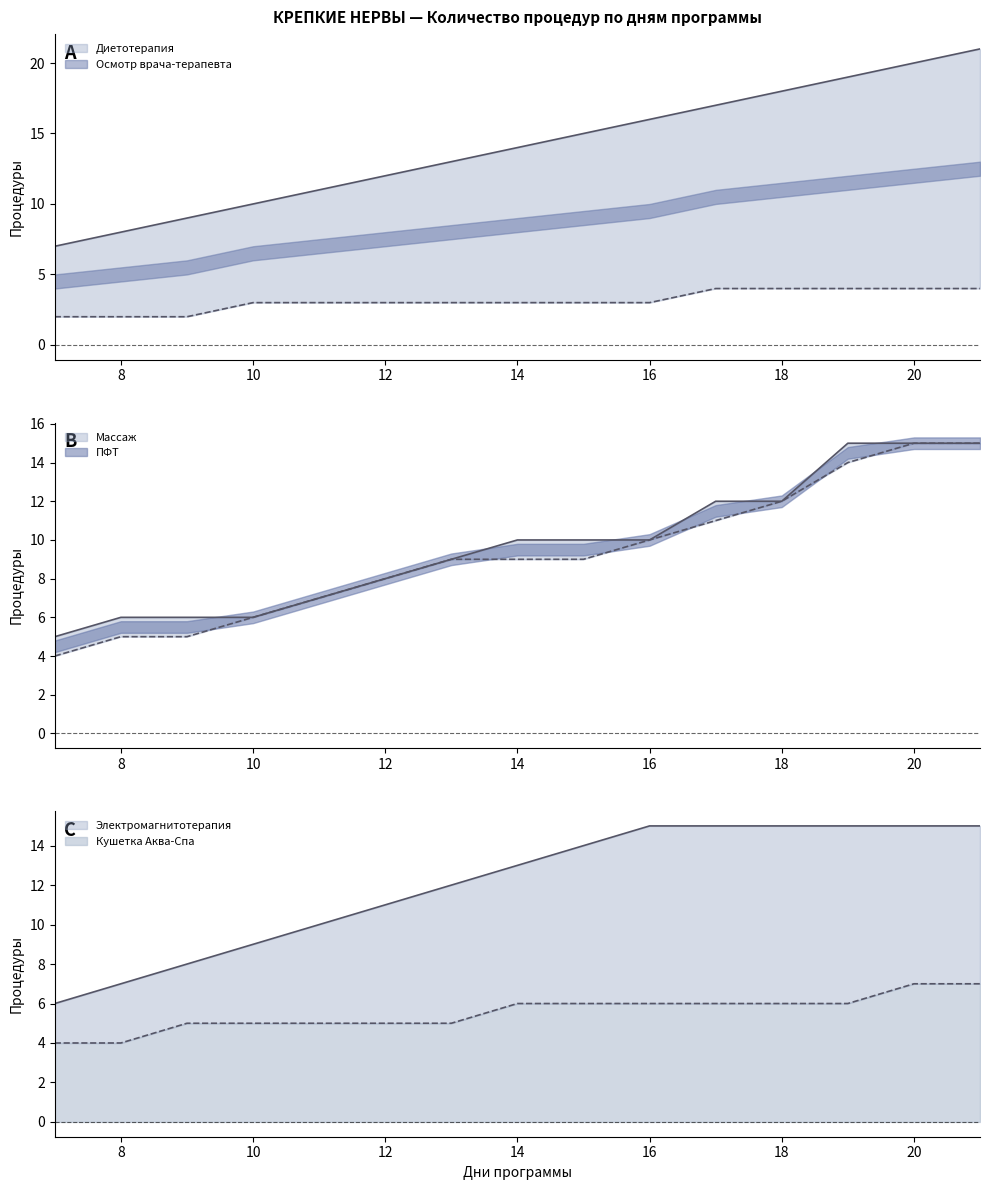

What is the difference between the Электромагнитотерапия values at 21 and 13?

3